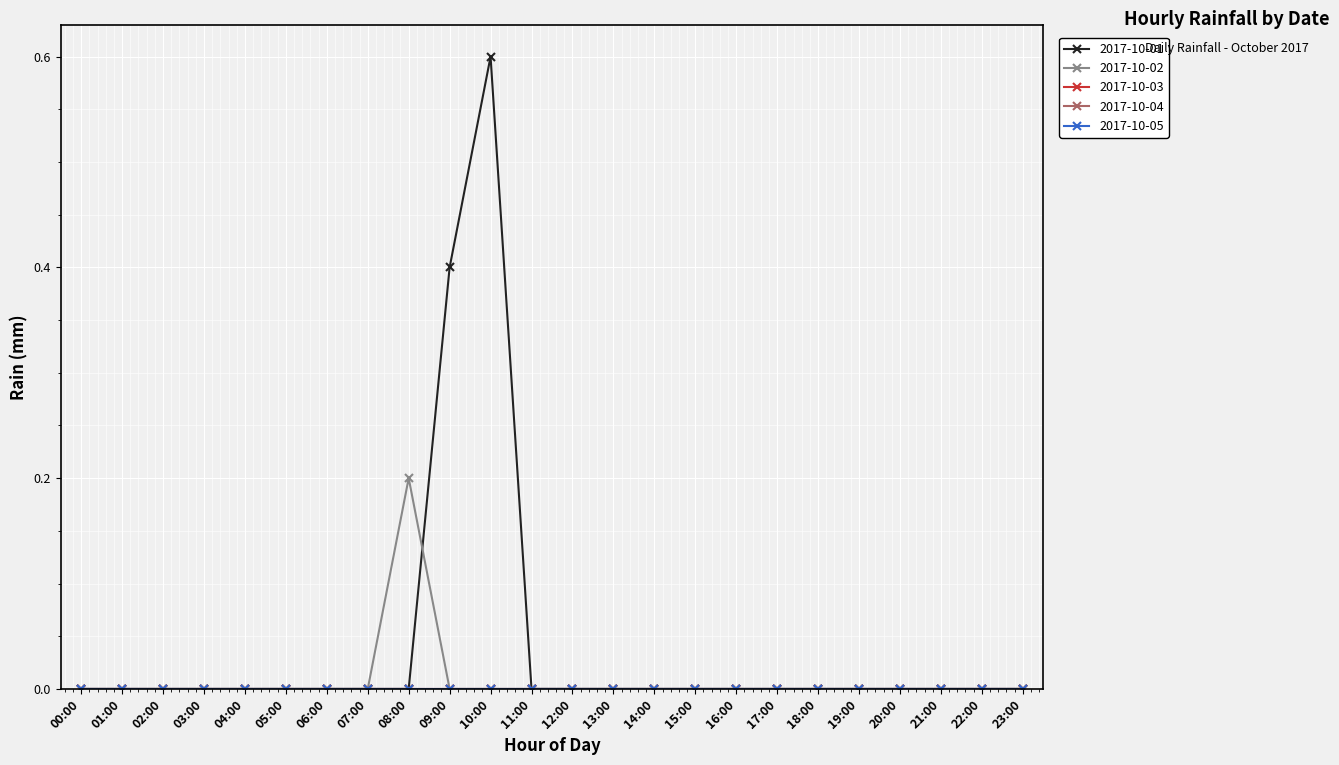

What is the label of the 16th point from the right?

08:00